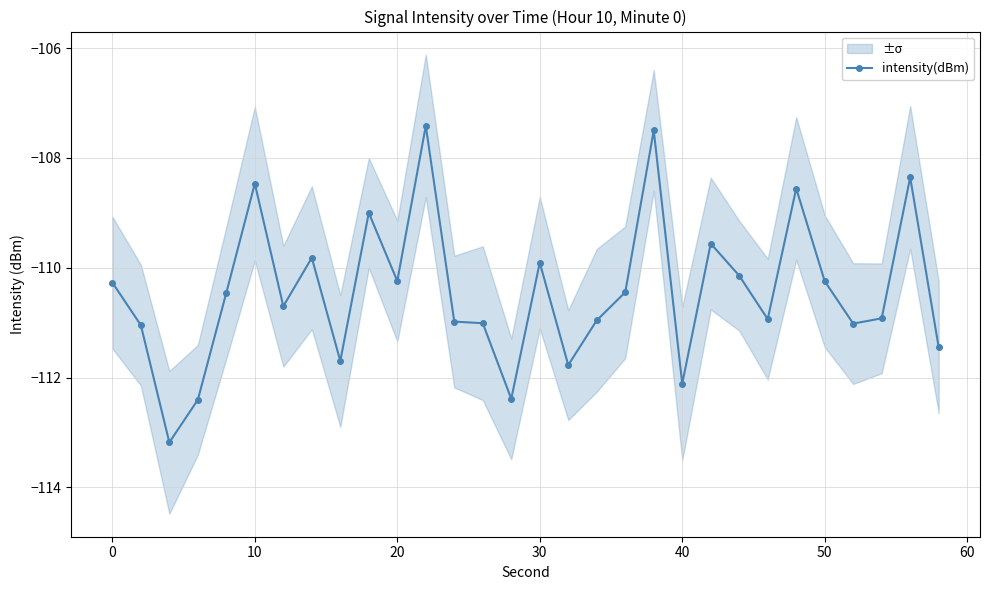

What is the maximum value for intensity(dBm)?

-107.4